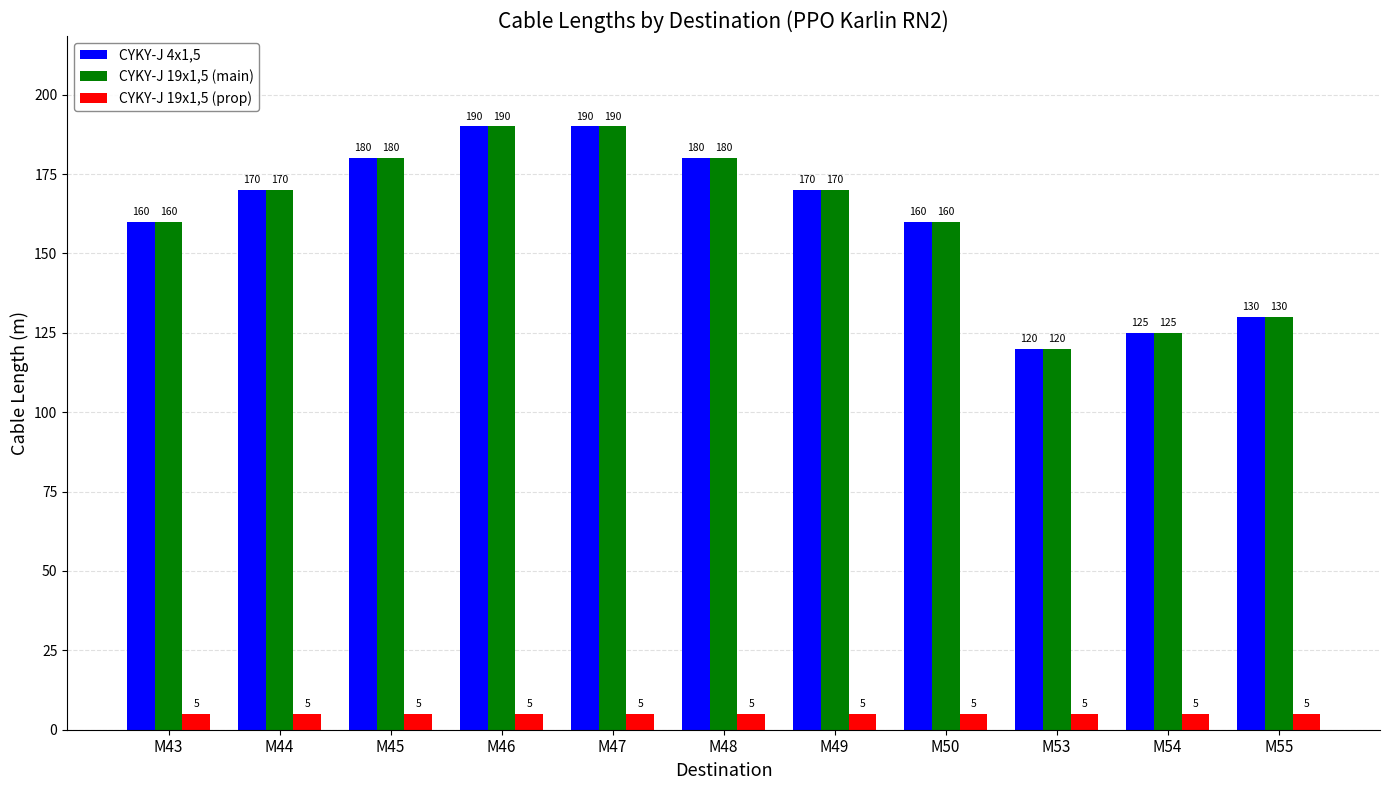

What is the total value across all series at M55?

265